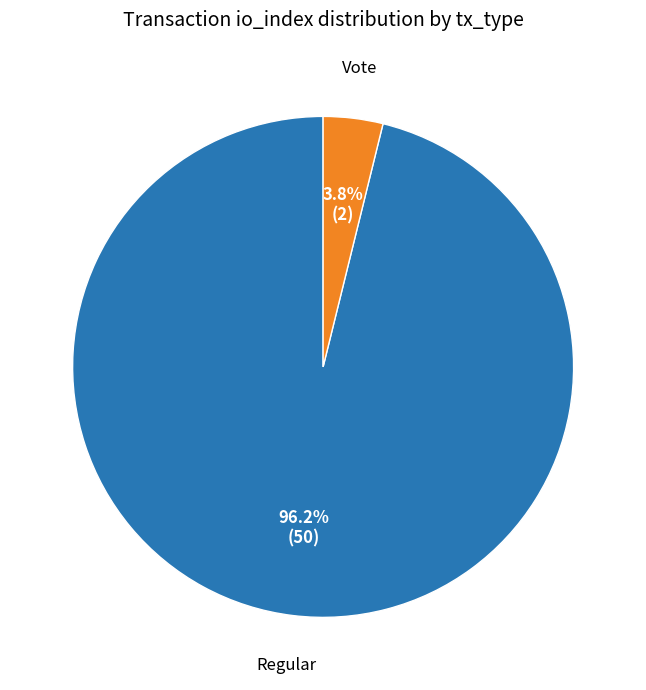

Does any single category account for the majority?

Yes